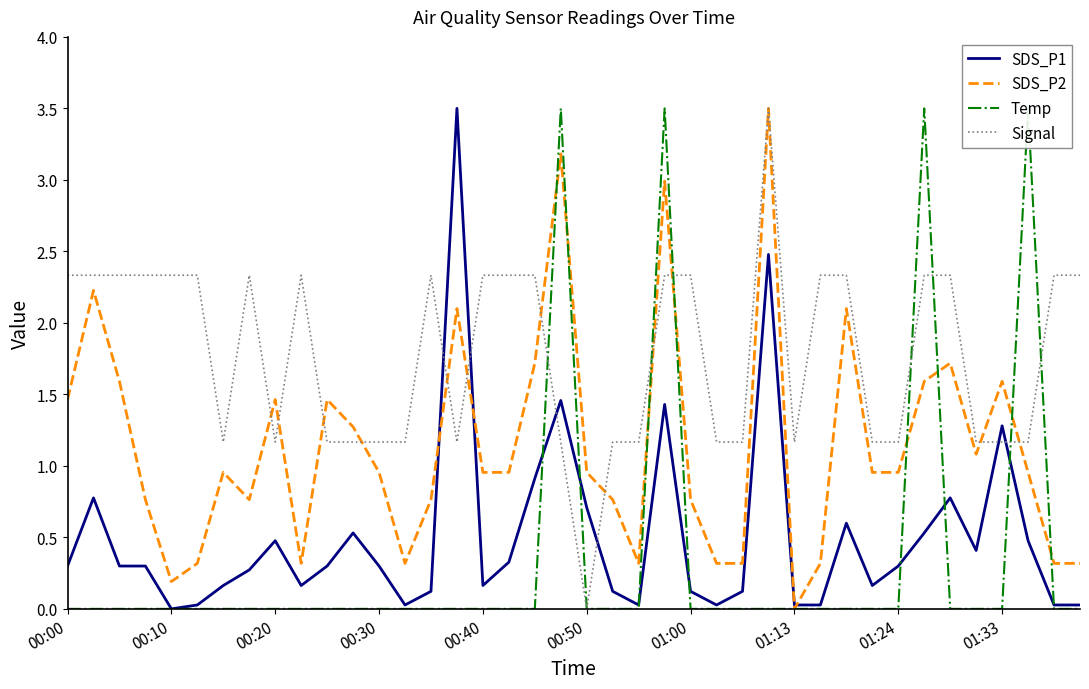

How many values in the Signal series exceed 2?

21